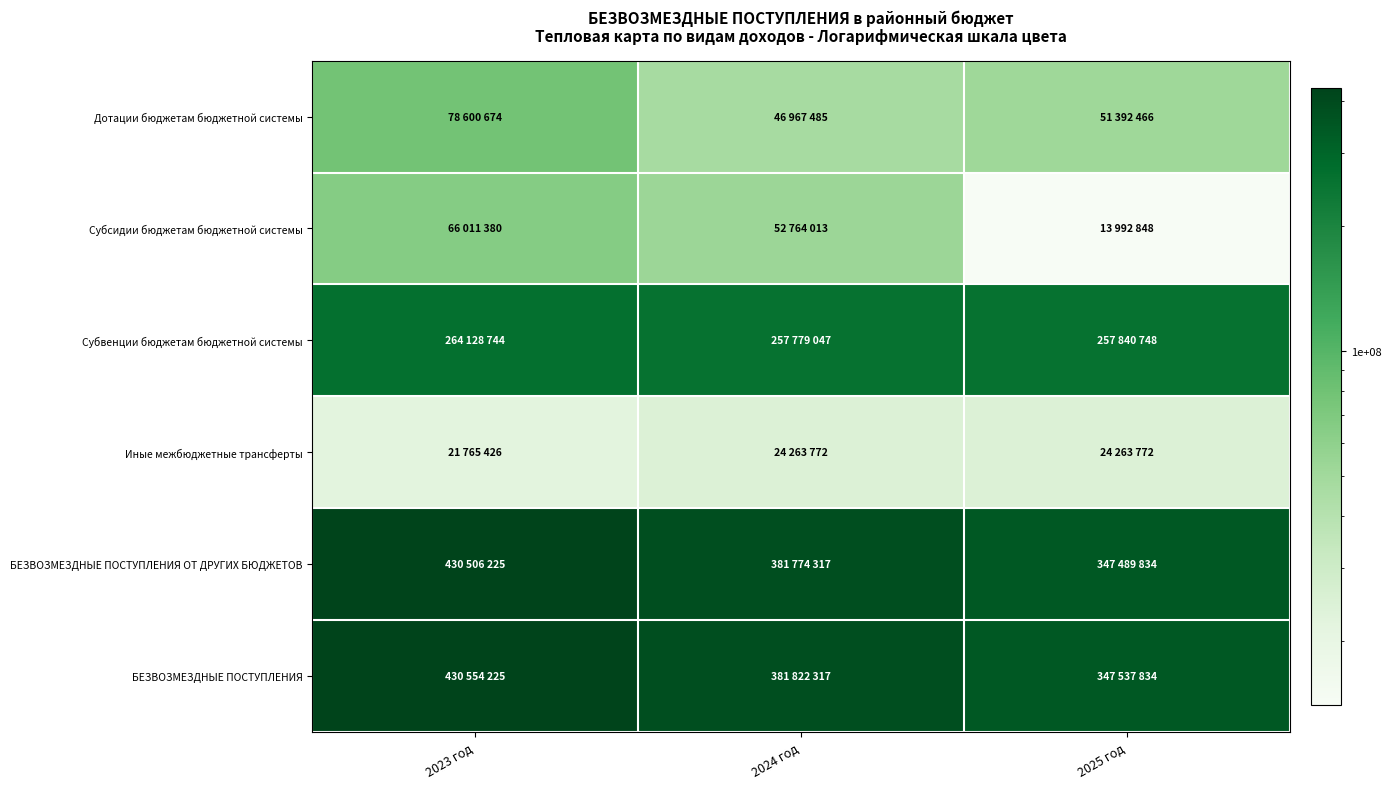

Count the number of categories in the chart.

3